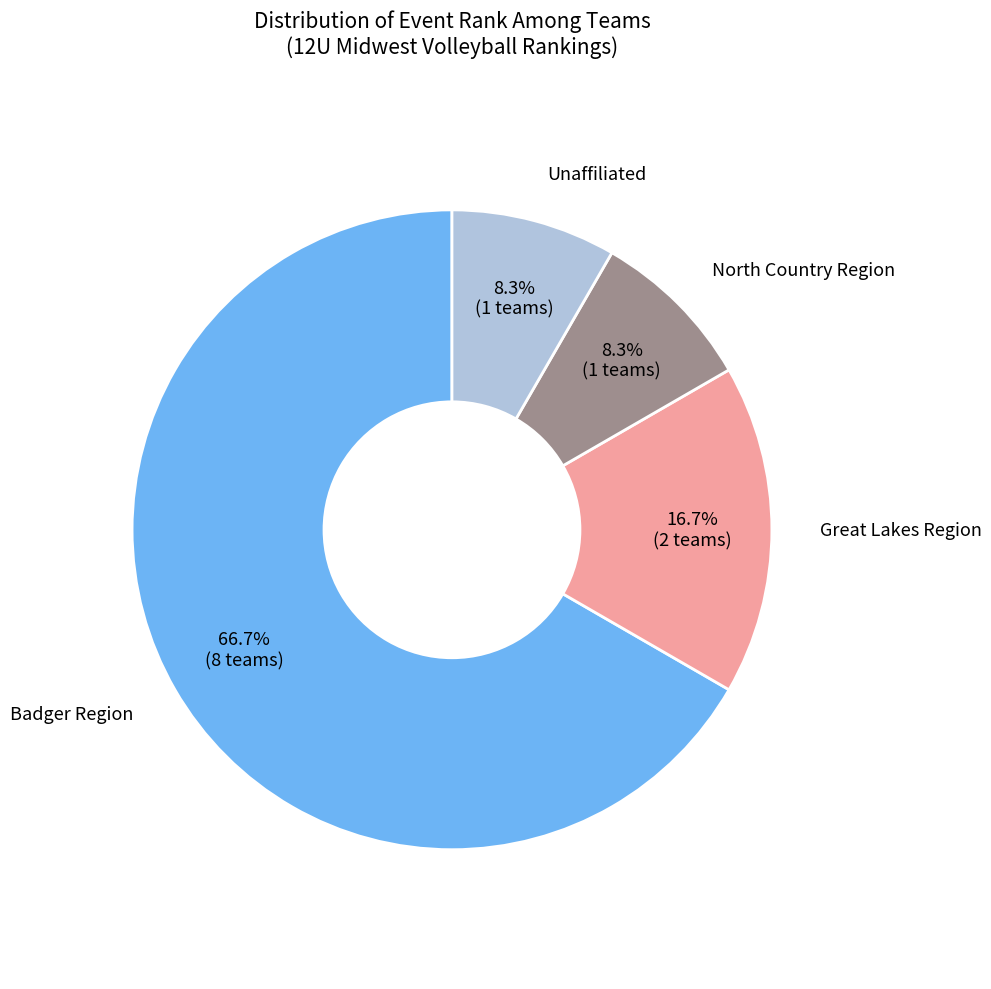

Which slice is the largest?

Badger Region